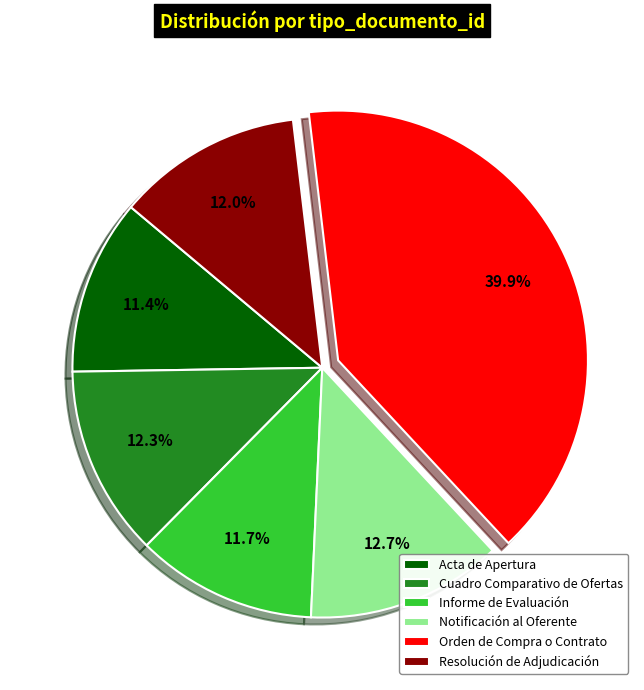

Do Acta de Apertura and Orden de Compra o Contrato together represent more than half of the pie?

Yes